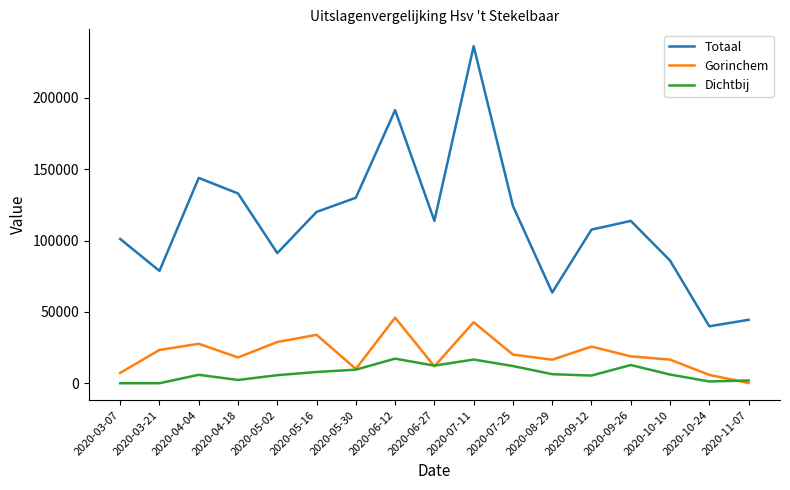

At which category does Totaal reach its first local peak?

2020-04-04